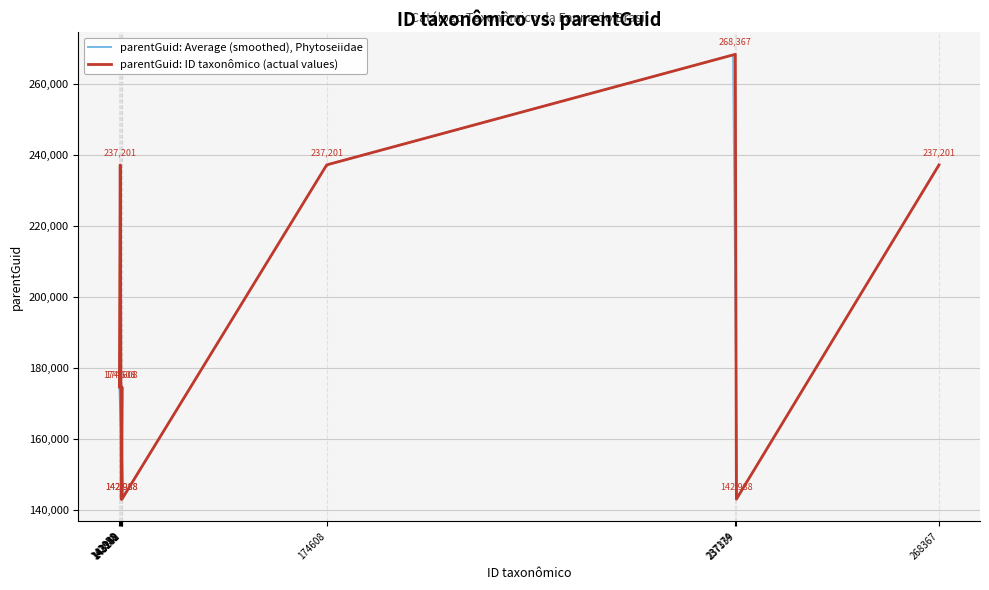

What is the smallest value displayed?

142858